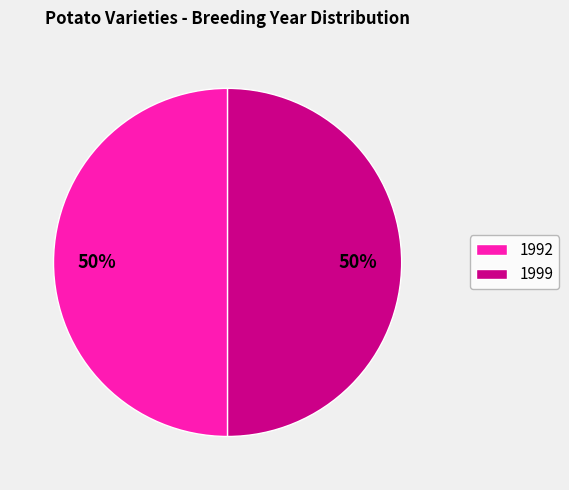

Approximately how many times larger is the value at 1992 compared to 1999?

1.0